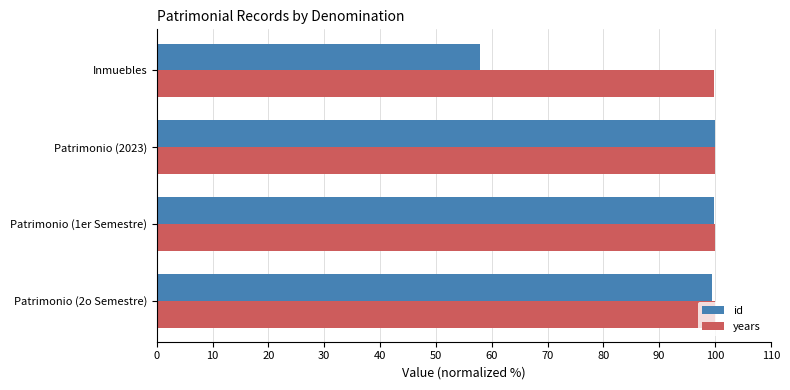

What is the maximum value for id?

100.0